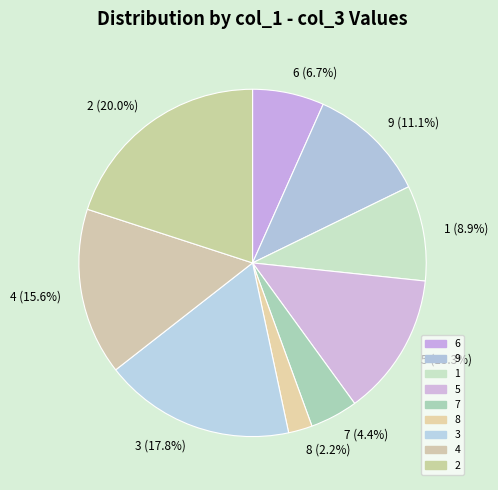

What is the smallest slice in the pie chart?

8